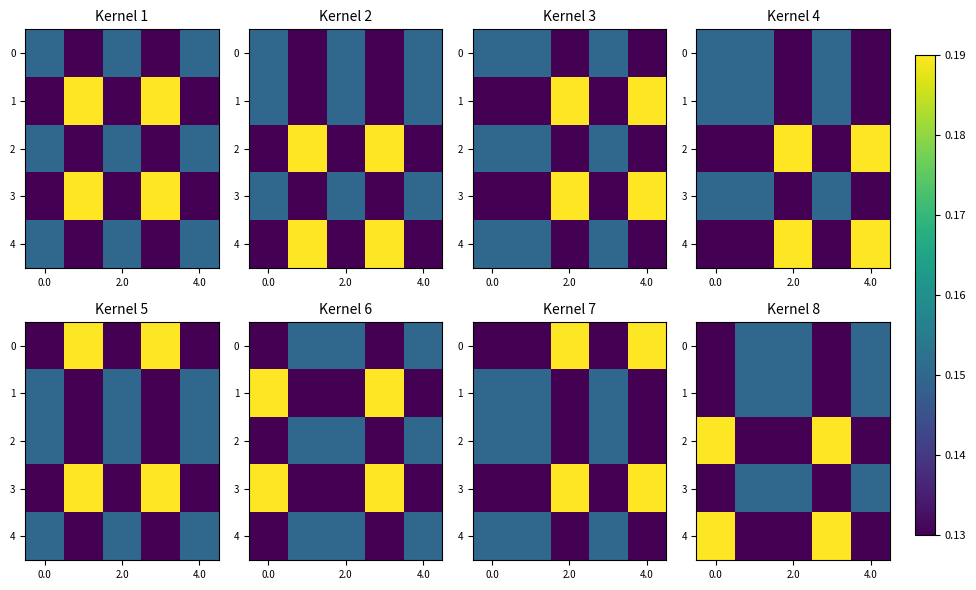

The 1 series shows 0.1 at 0.0. True or false?

True